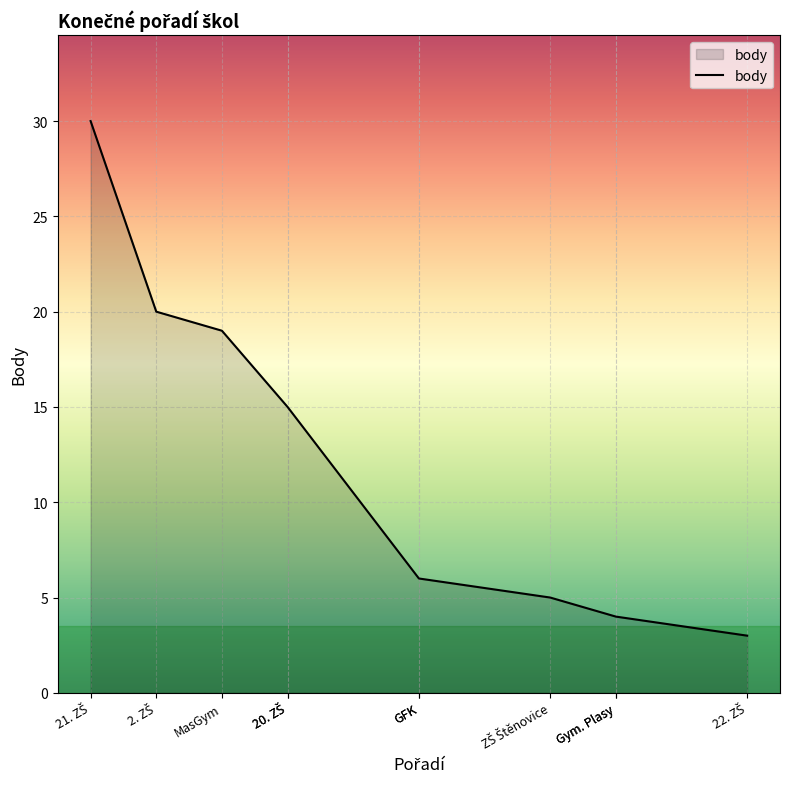

True or false: there are more than 0 points higher than both neighbors.

False